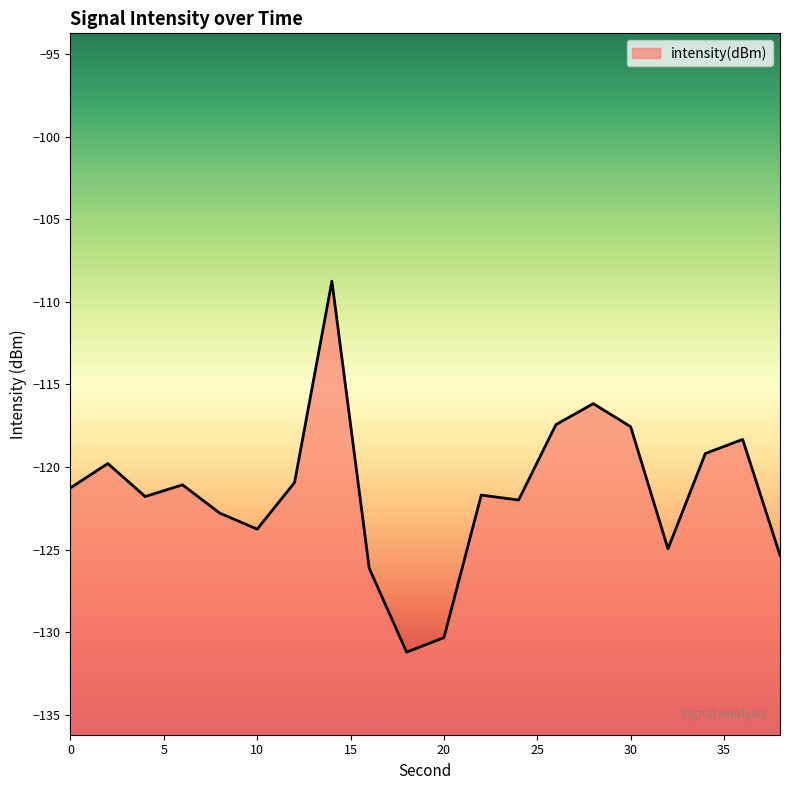

What is the greatest value displayed?

-108.8